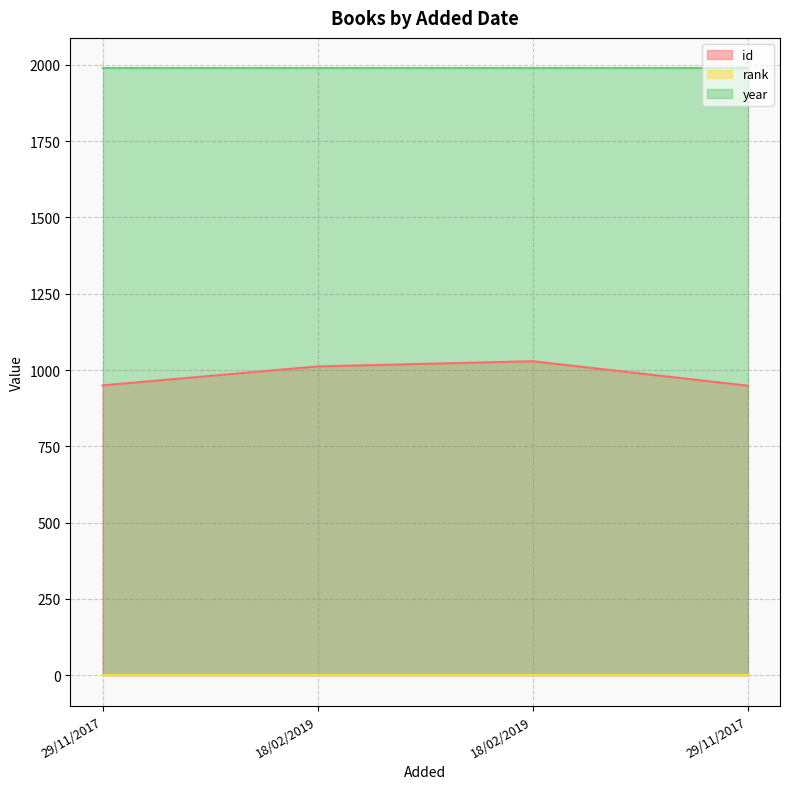

Reading right to left, what are all the values shown in this chart?

id: 29/11/2017=949	18/02/2019=1029	18/02/2019=1012	29/11/2017=950
rank: 29/11/2017=1	18/02/2019=1	18/02/2019=1	29/11/2017=1
year: 29/11/2017=1989	18/02/2019=1989	18/02/2019=1989	29/11/2017=1989